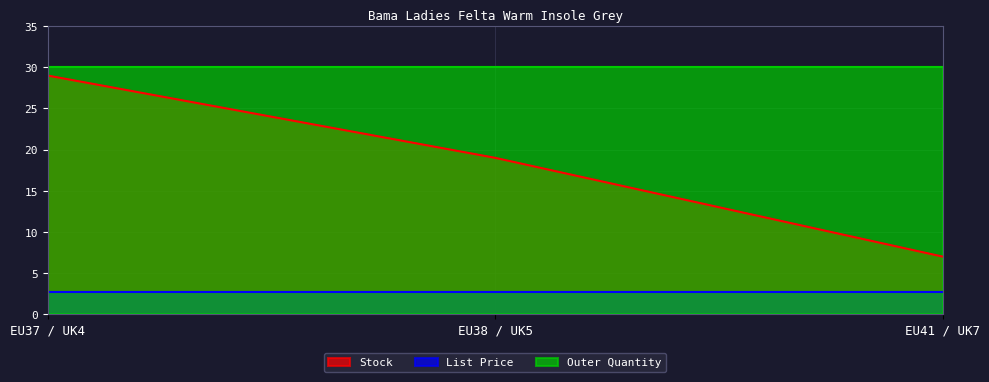

Reading left to right, extract all data points from this chart.

Stock: 29.0	19.0	7.0
List Price: 2.8	2.8	2.8
Outer Quantity: 30.0	30.0	30.0